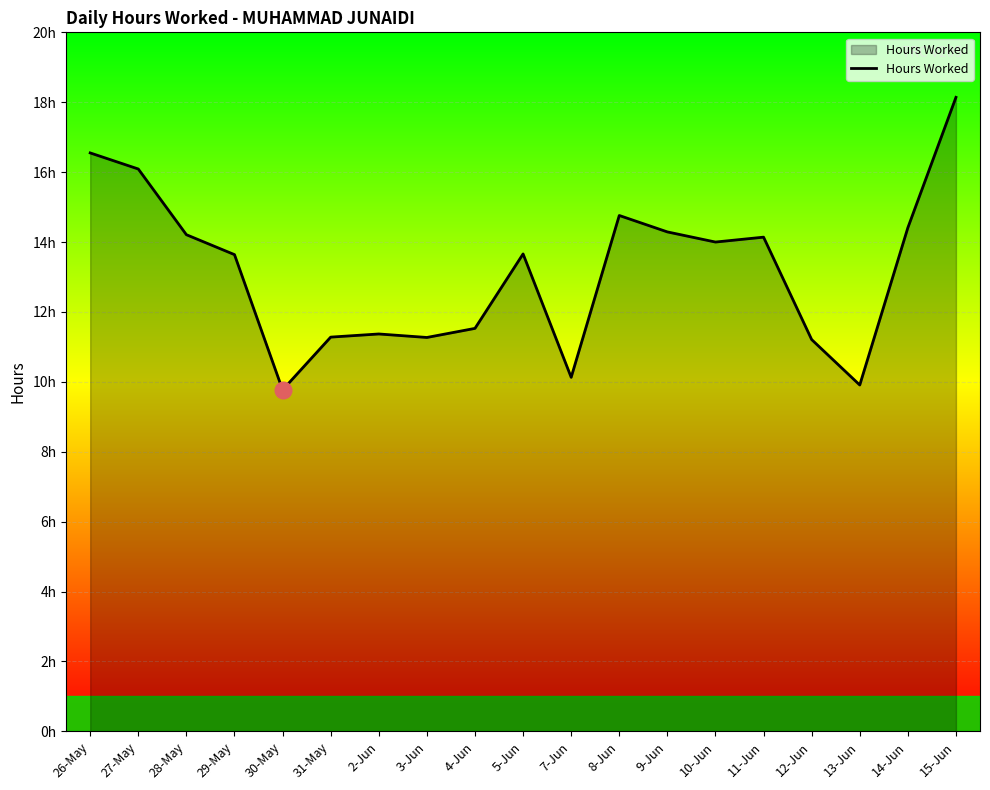

What is the difference between the values at 14-Jun and 10-Jun?

0.4